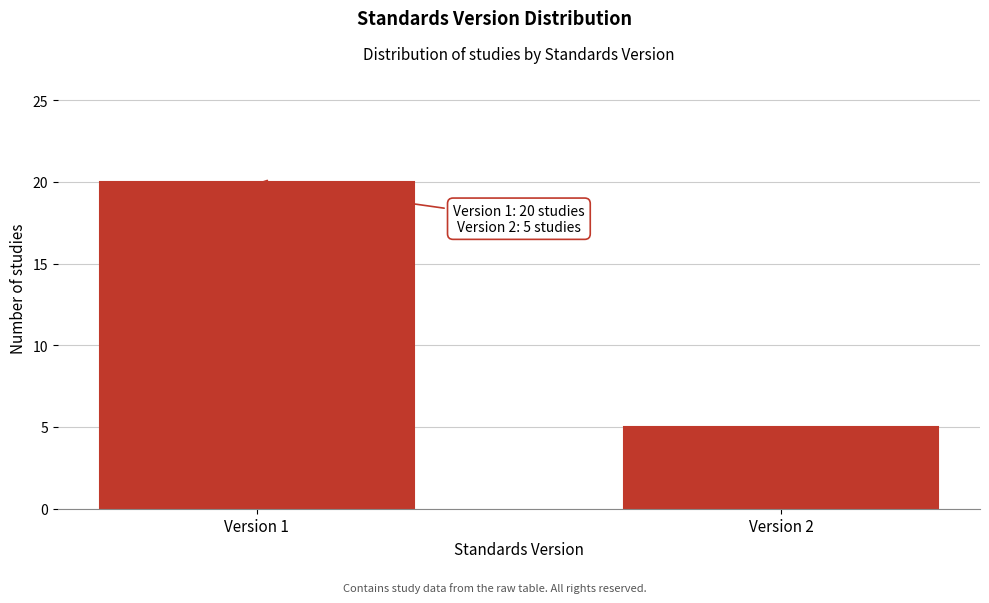

Reading right to left, list all the values displayed in this chart.

Version 2=5	Version 1=20